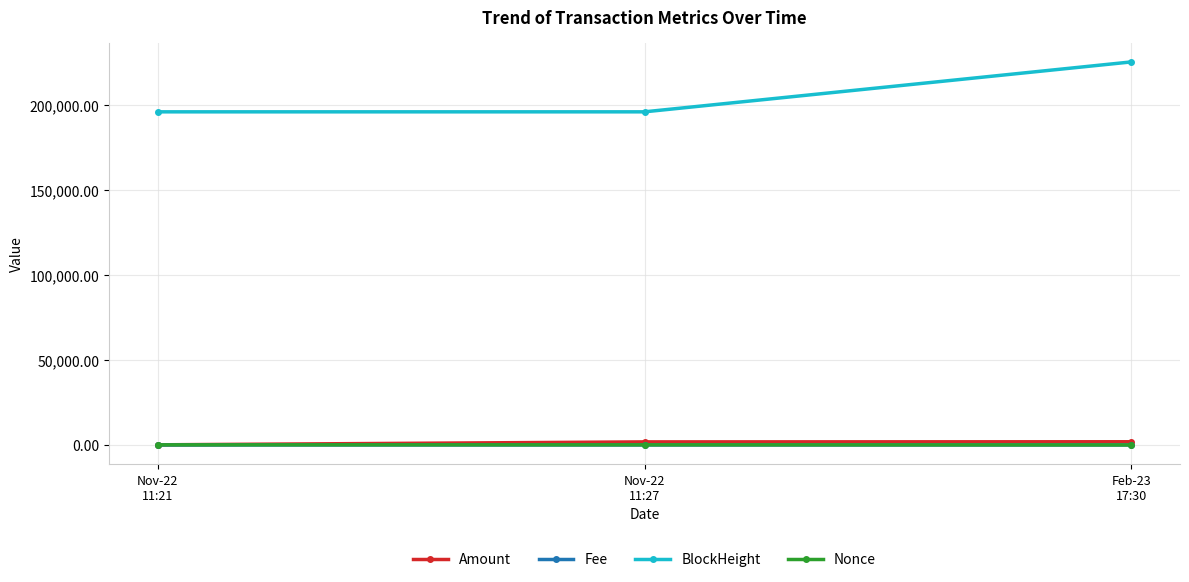

Which series has the largest range (max minus min)?

BlockHeight